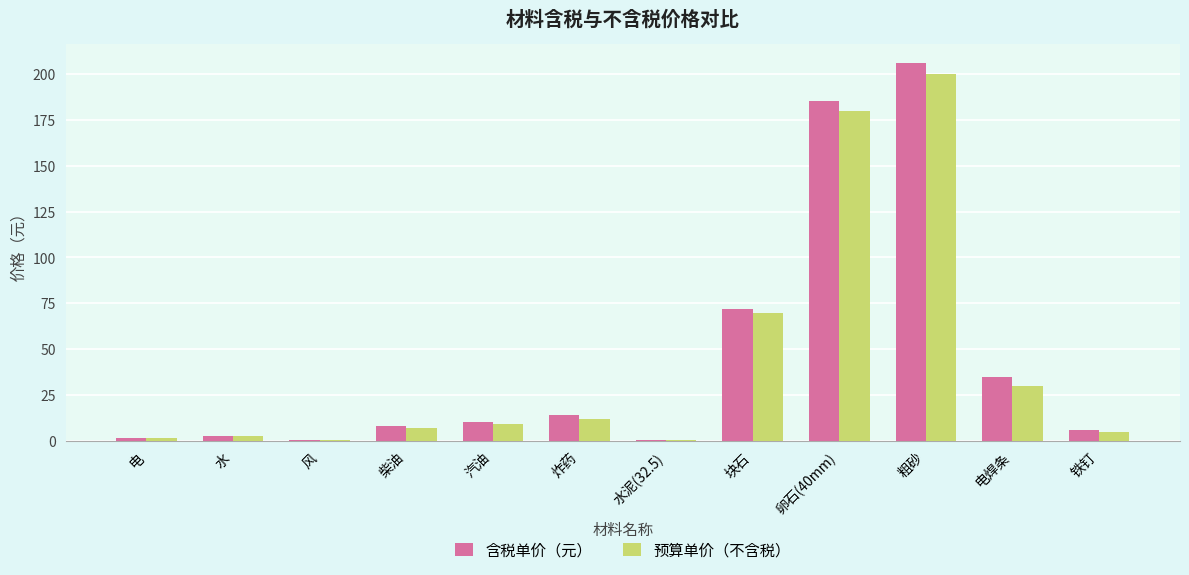

Count the number of data series in this chart.

2